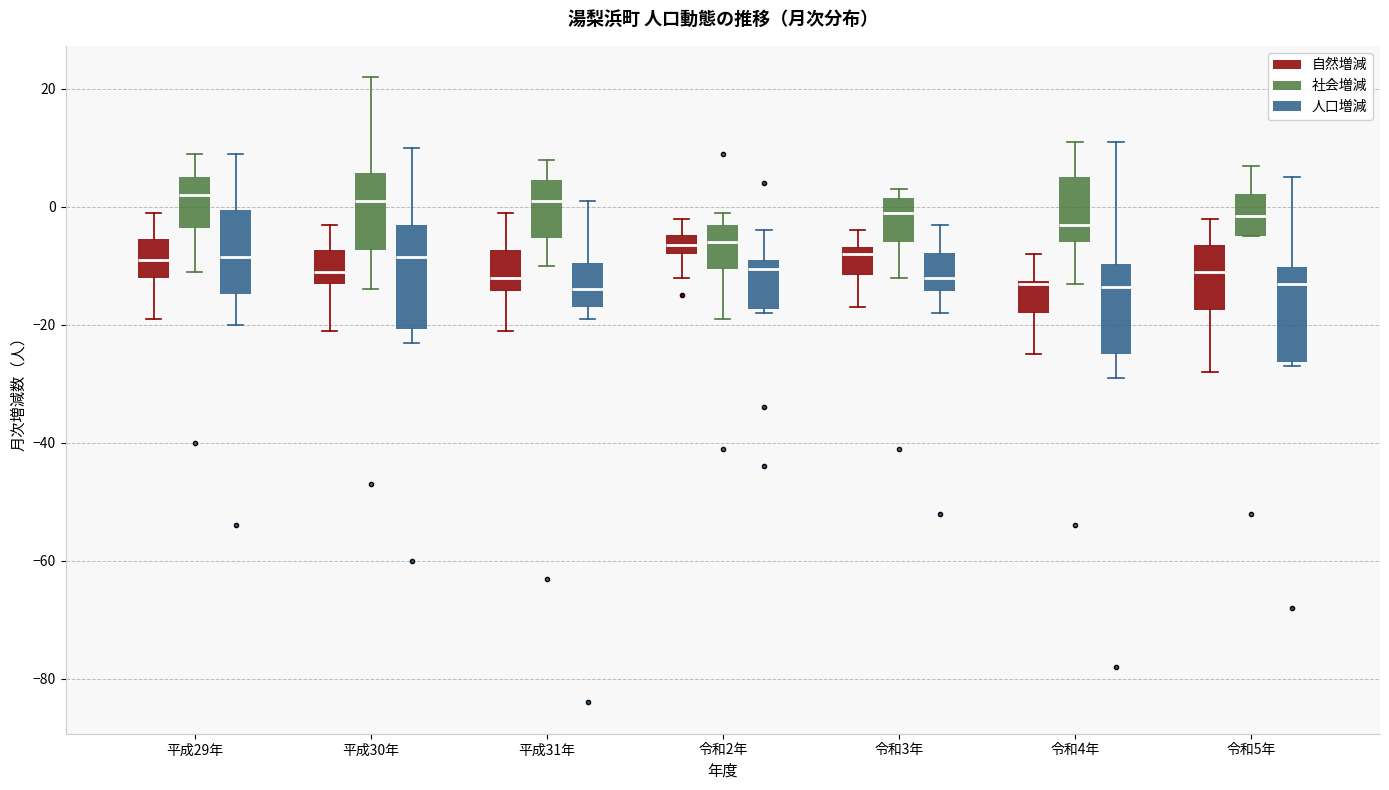

Reading left to right, read every box against the y-axis: the position of its median line, the range the box covers, and the ends of its whiskers. The values are not printed on the chart, so give them approximately, as read against the axis.

平成29年 (自然増減): median -8, box -12 to -6, whiskers -18 to 0
平成29年 (社会増減): median 2, box -4 to 6, whiskers -10 to 10
平成29年 (人口増減): median -8, box -14 to 0, whiskers -20 to 10
平成30年 (自然増減): median -10, box -12 to -8, whiskers -20 to -2
平成30年 (社会増減): median 2, box -8 to 6, whiskers -14 to 22
平成30年 (人口増減): median -8, box -20 to -2, whiskers -22 to 10
平成31年 (自然増減): median -12, box -14 to -8, whiskers -20 to 0
平成31年 (社会増減): median 2, box -6 to 4, whiskers -10 to 8
平成31年 (人口増減): median -14, box -16 to -10, whiskers -18 to 2
令和2年 (自然増減): median -6, box -8 to -4, whiskers -12 to -2
令和2年 (社会増減): median -6, box -10 to -2, whiskers -18 to 0
令和2年 (人口増減): median -10, box -18 to -8, whiskers -18 (just below the box's lower edge) to -4
令和3年 (自然増減): median -8, box -12 to -6, whiskers -16 to -4
令和3年 (社会増減): median 0, box -6 to 2, whiskers -12 to 4
令和3年 (人口増減): median -12, box -14 to -8, whiskers -18 to -2
令和4年 (自然増減): median -12, box -18 to -12, whiskers -24 to -8
令和4年 (社会増減): median -2, box -6 to 6, whiskers -12 to 12
令和4年 (人口増減): median -14, box -24 to -10, whiskers -28 to 12
令和5年 (自然増減): median -10, box -18 to -6, whiskers -28 to -2
令和5年 (社会増減): median -2, box -4 to 2, whiskers -4 to 8
令和5年 (人口増減): median -12, box -26 to -10, whiskers -26 (just below the box's lower edge) to 6